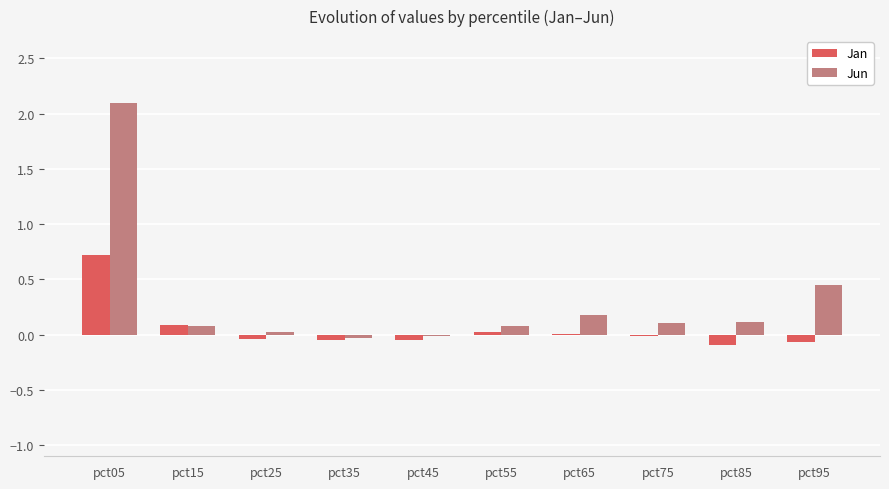

What is the spread (max minus min) of values at pct95?

0.5